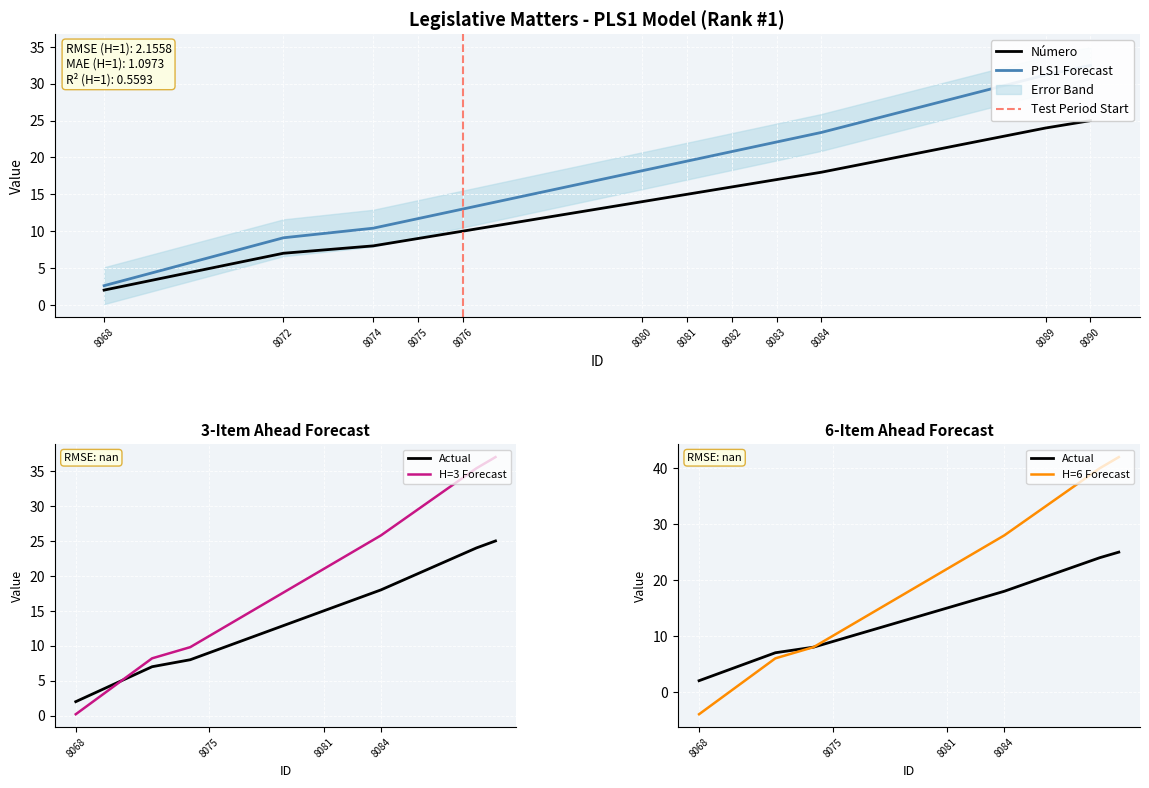

What is the difference between the maximum and minimum values?

23